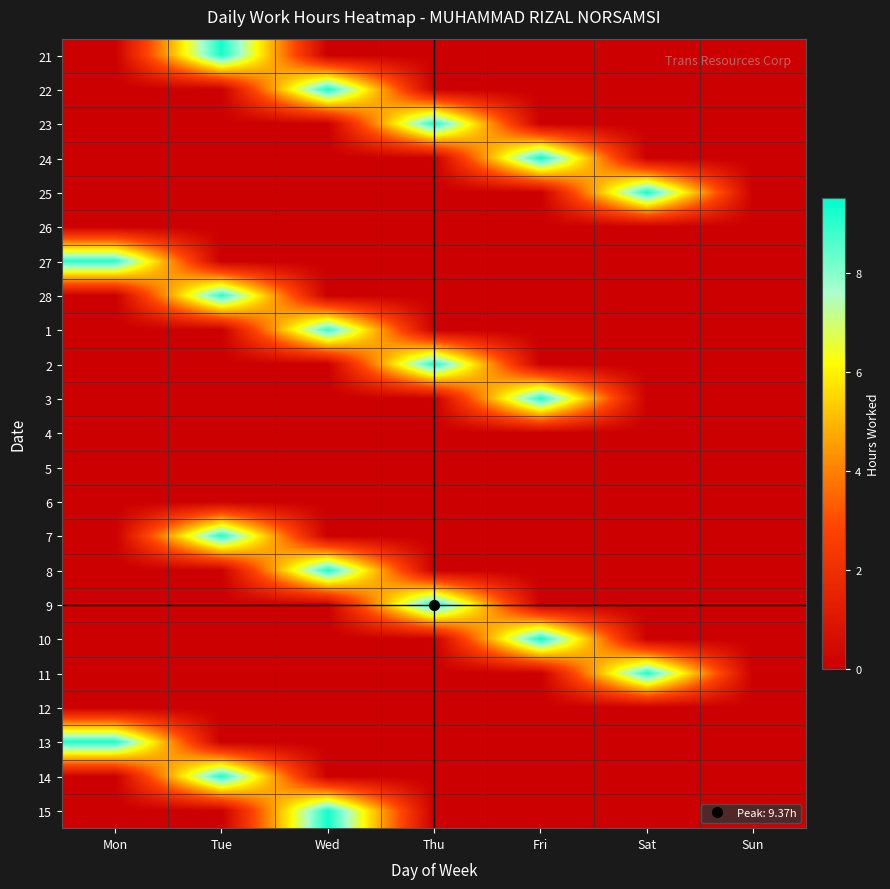

How many distinct data groups are displayed?

23